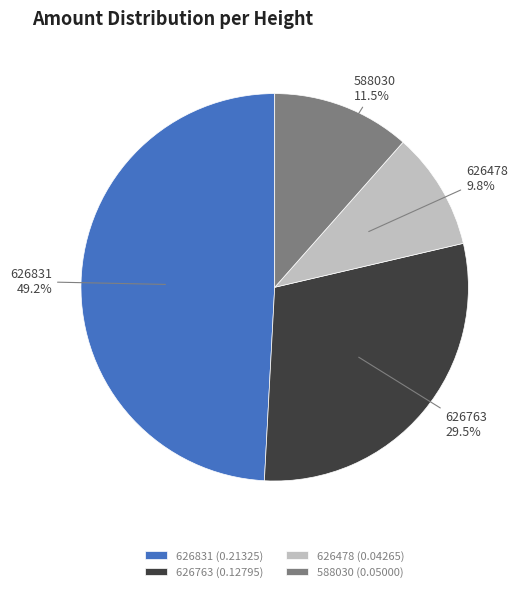

What is the largest slice in the pie chart?

626831